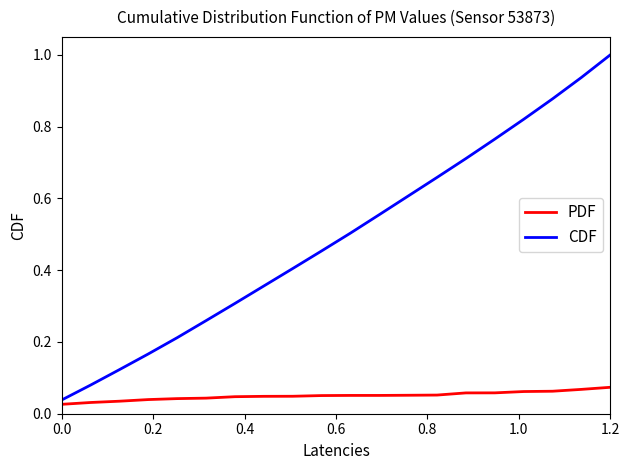

What is the highest value of the CDF series?

1.0